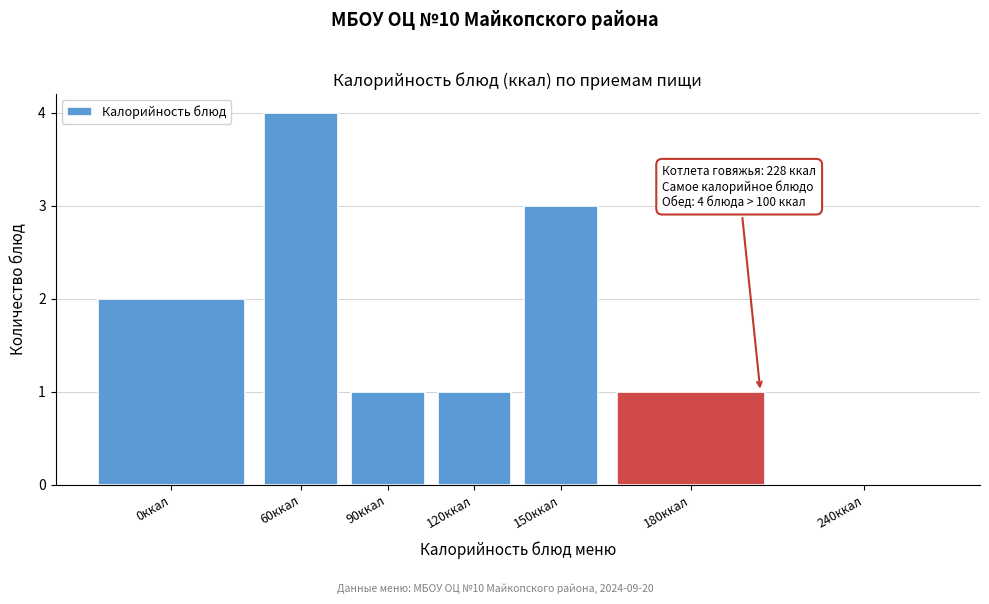

Reading left to right, what are all the values shown in this chart?

0ккал=2	60ккал=4	90ккал=1	120ккал=1	150ккал=3	180ккал=1	240ккал=0